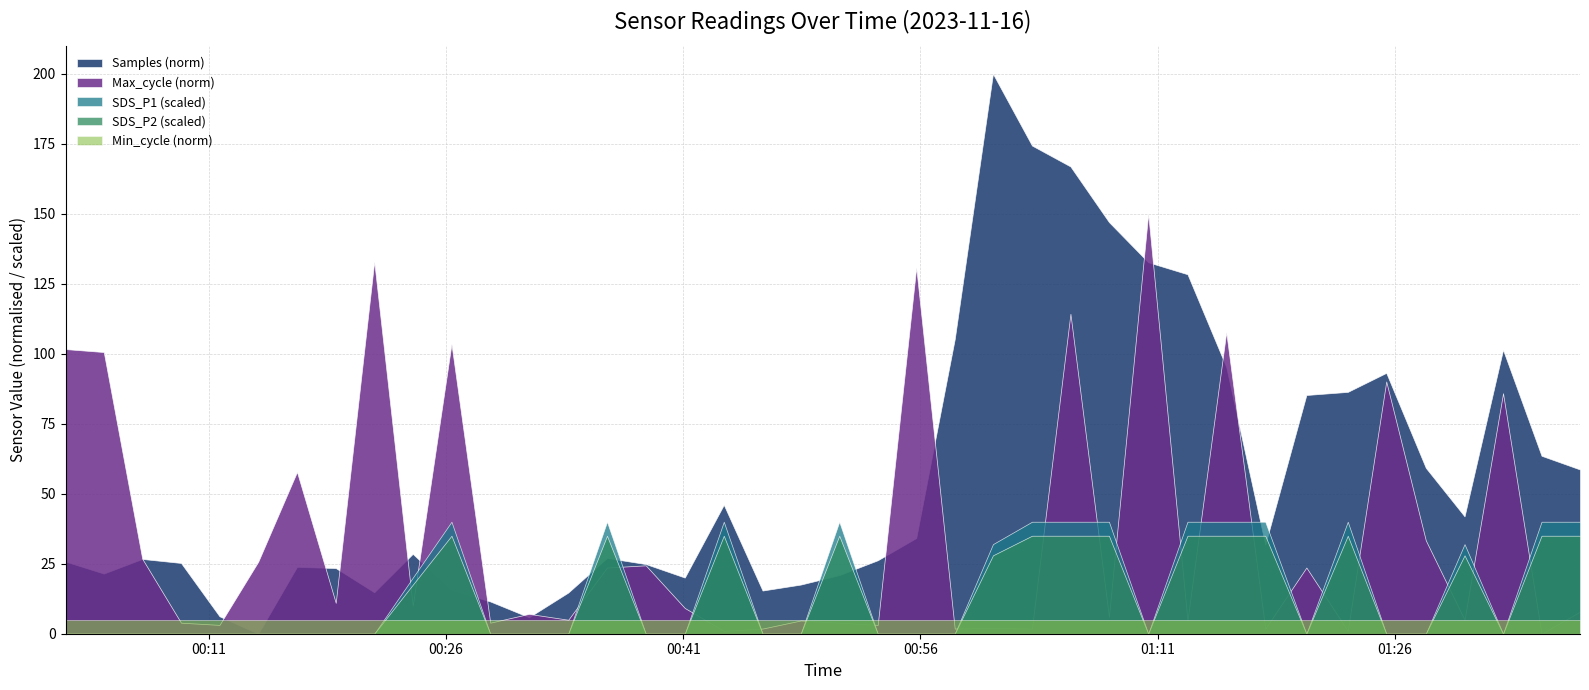

Which series has the largest total across all categories?

Samples (norm)